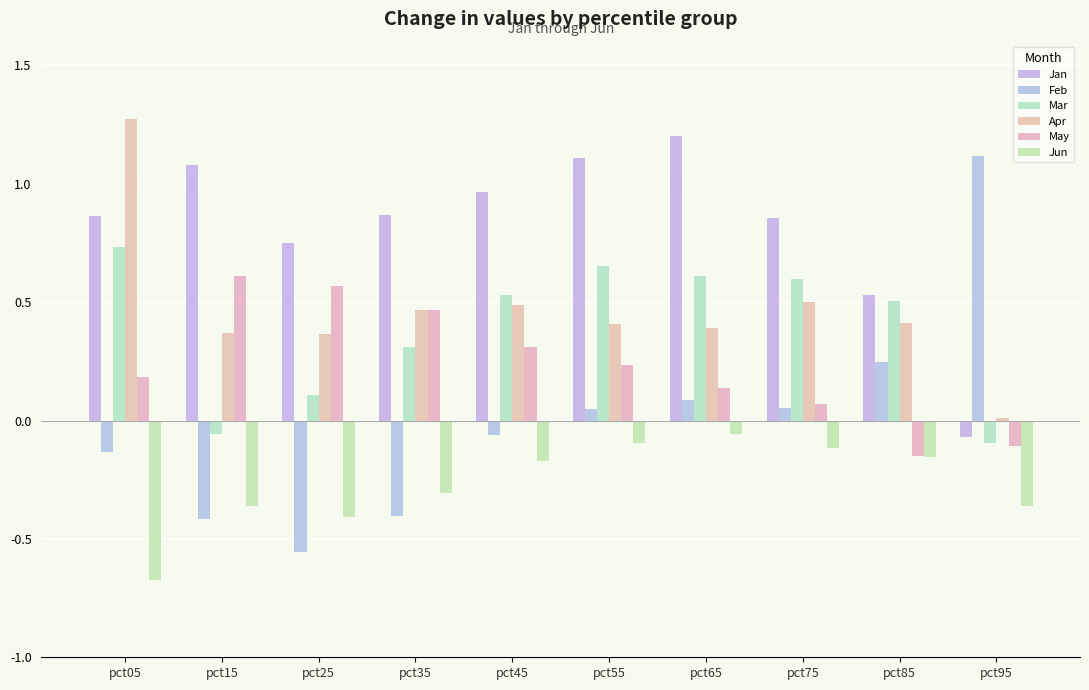

Are the bars grouped side by side (vs. stacked)?

Yes